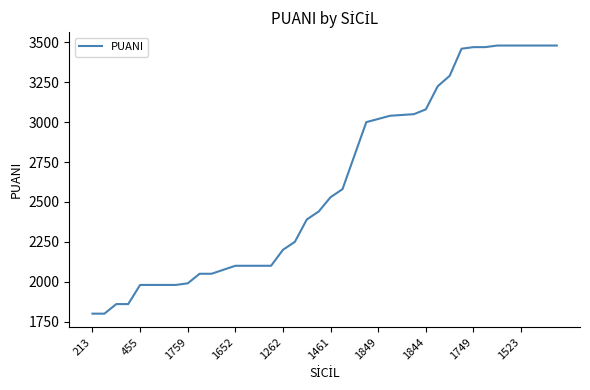

What is the difference between the maximum and minimum values?

1680